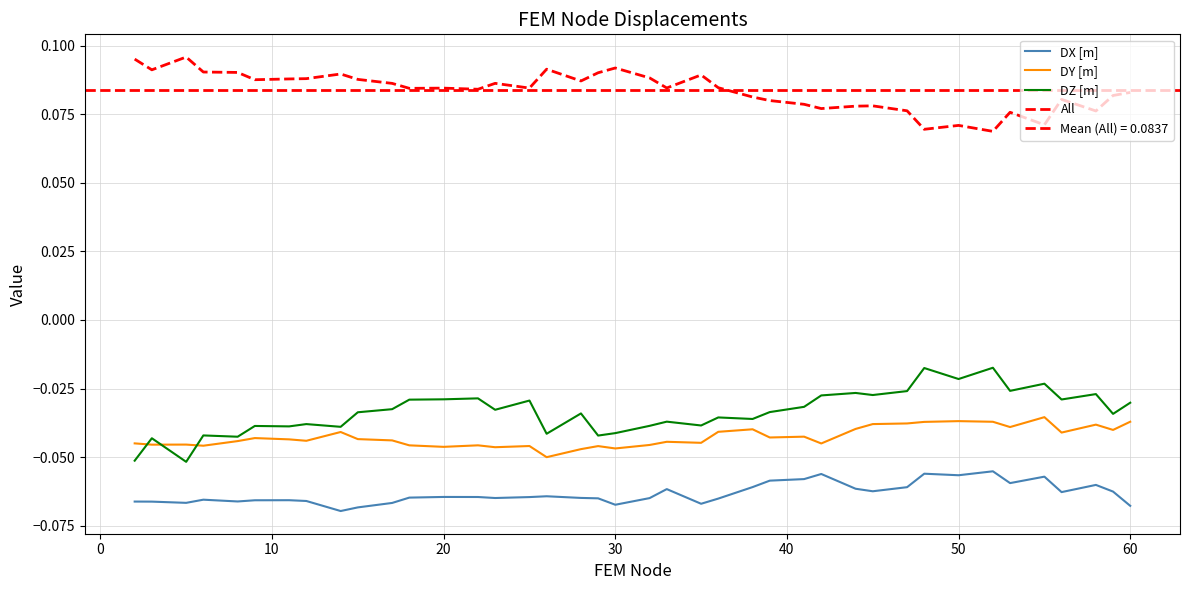

Does the chart display data point markers on the line(s)?

No